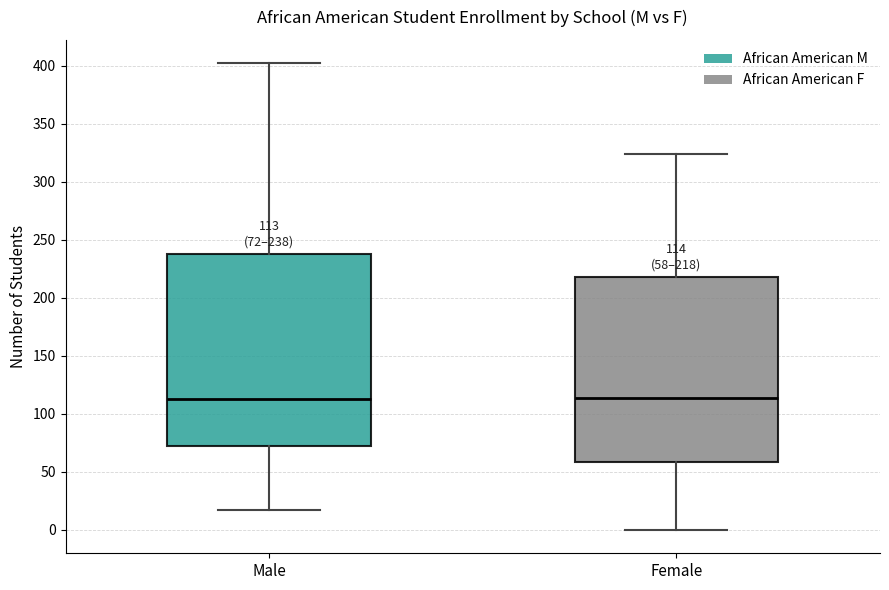

Comparing the boxes themselves (not the whiskers), which one is the tallest?

Male